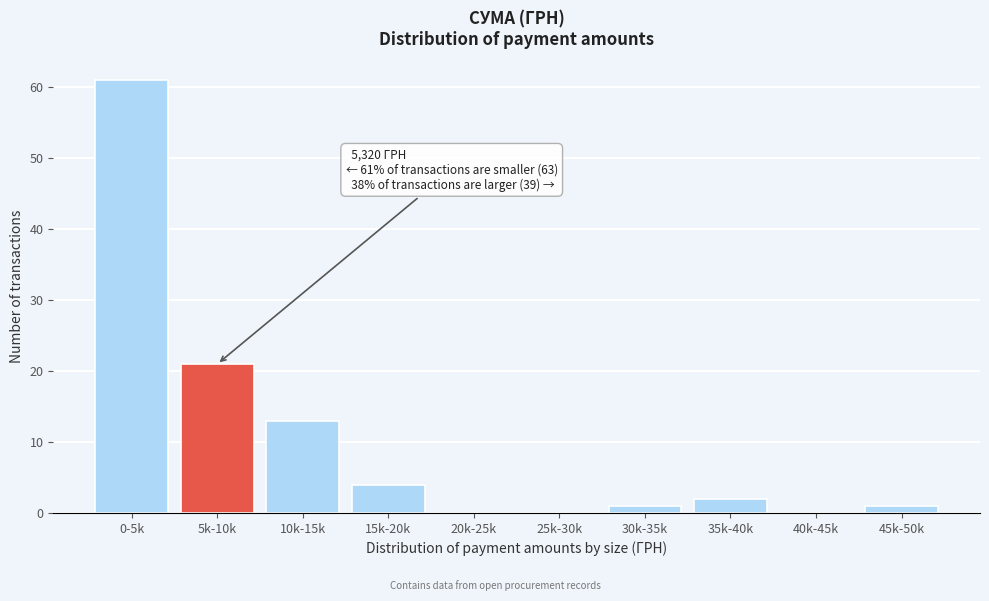

Reading right to left, transcribe all the data shown in this chart.

45k-50k=1	40k-45k=0	35k-40k=2	30k-35k=1	25k-30k=0	20k-25k=0	15k-20k=4	10k-15k=13	5k-10k=21	0-5k=61